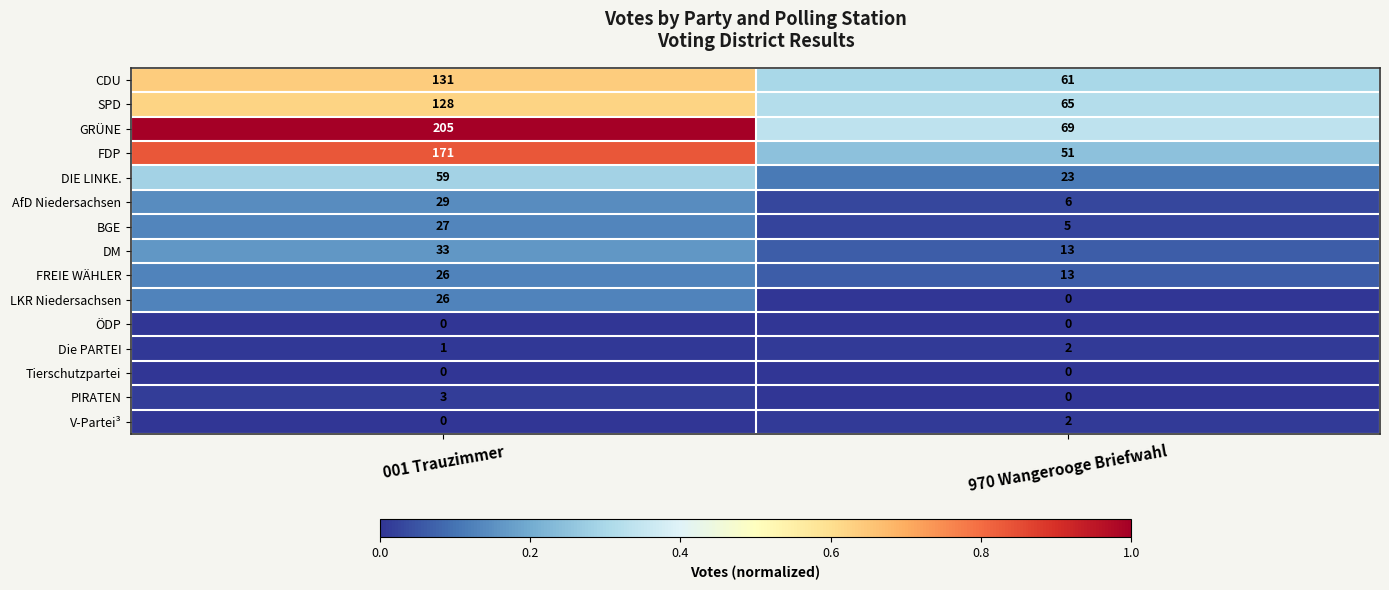

Which series has the widest spread of values?

GRÜNE